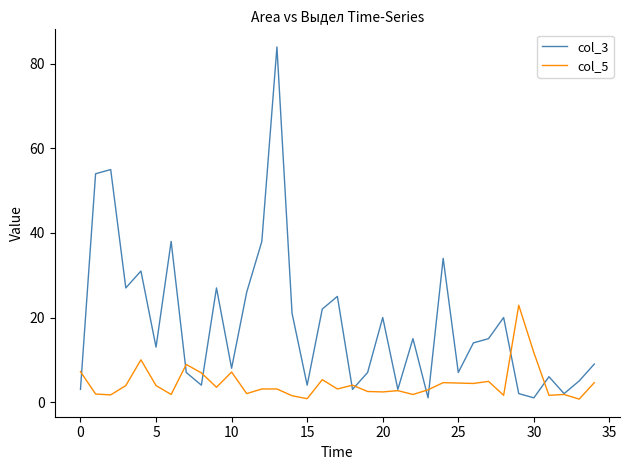

What is the greatest value displayed?

84.0